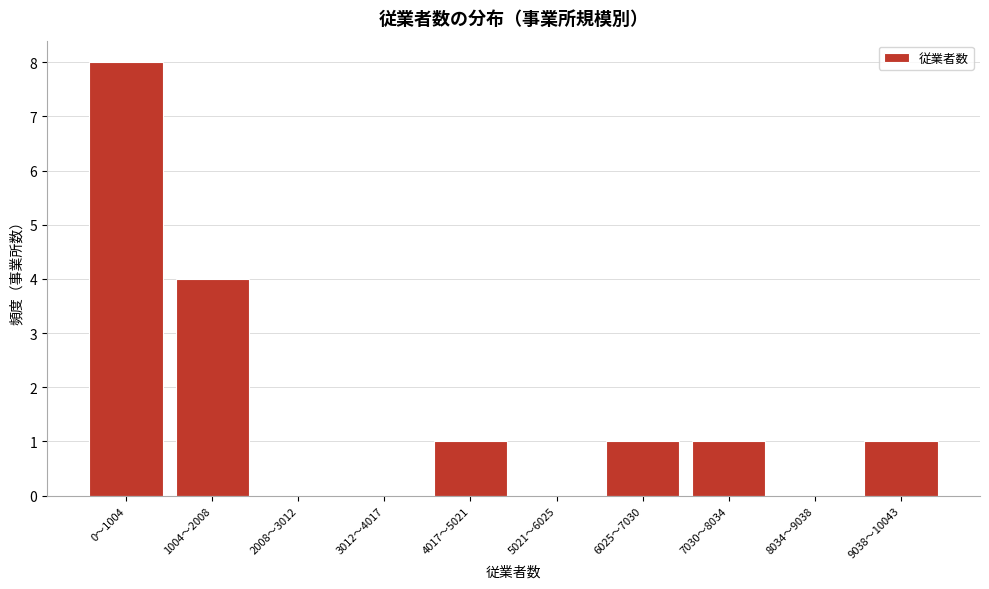

Reading left to right, list all the values displayed in this chart.

0〜1004=8	1004〜2008=4	2008〜3012=0	3012〜4017=0	4017〜5021=1	5021〜6025=0	6025〜7030=1	7030〜8034=1	8034〜9038=0	9038〜10043=1